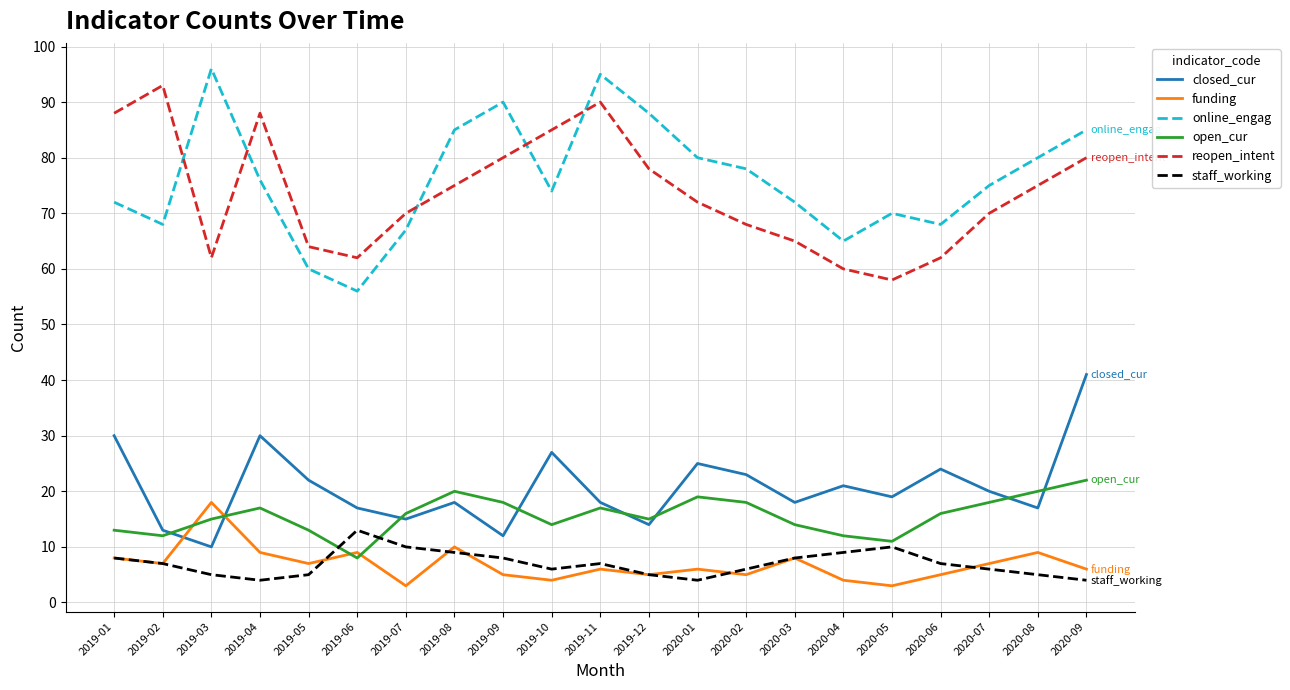

True or false: staff_working has a value of 3 at 2019-06.

False